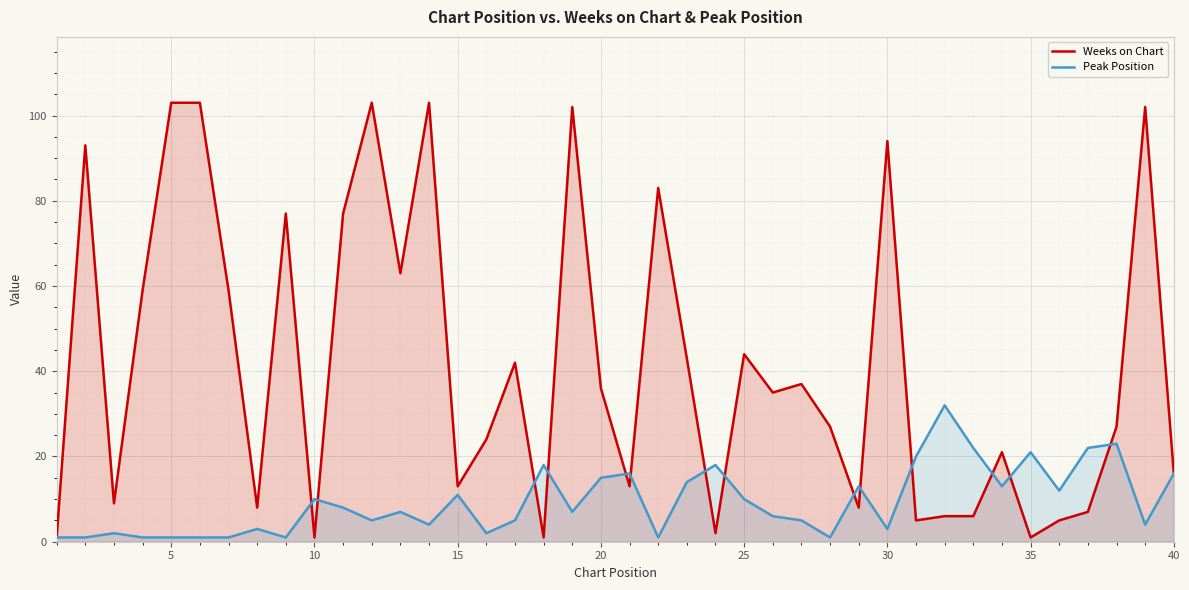

Which series has the largest total across all categories?

Weeks on Chart